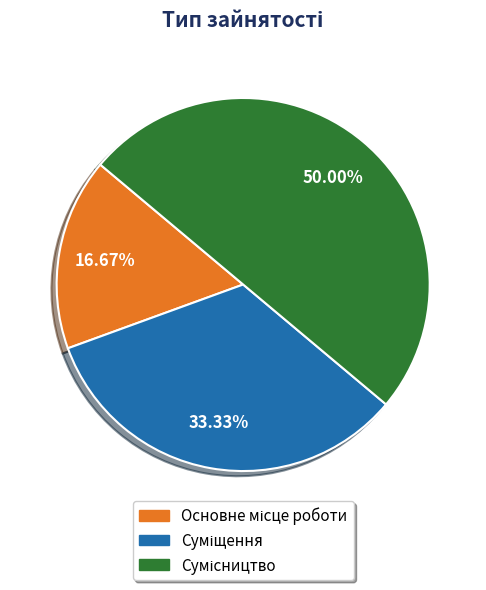

Is there a majority slice in this chart?

No